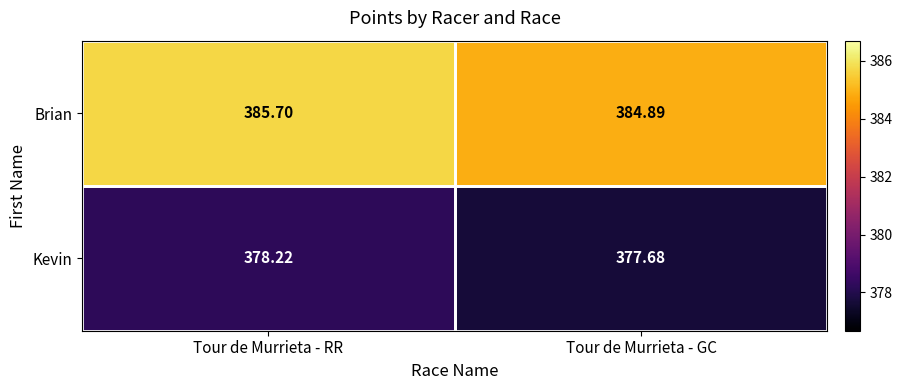

At which label does Kevin reach its minimum?

Tour de Murrieta - GC